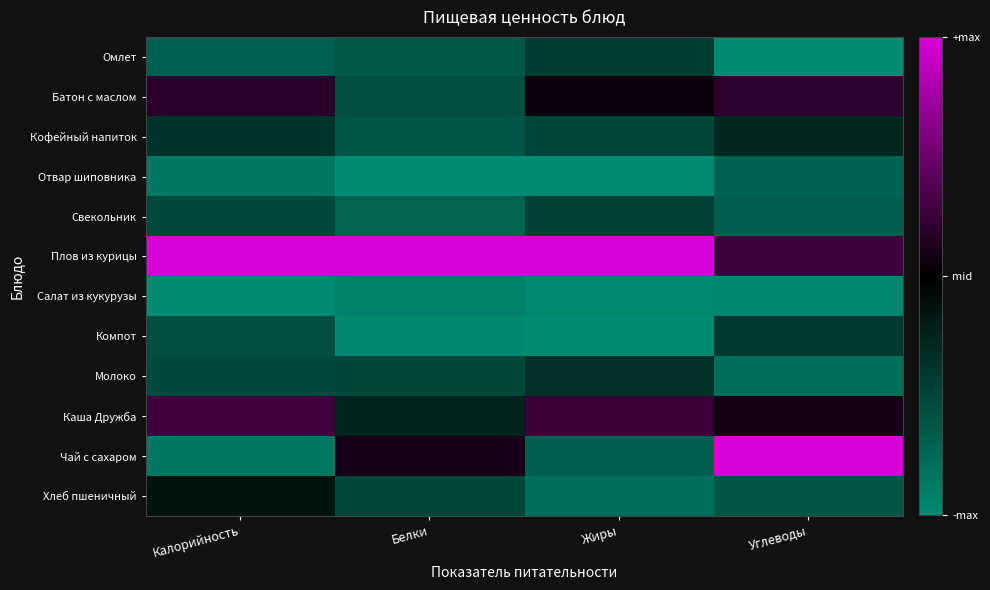

What is the spread (max minus min) of values at Белки?

2.0